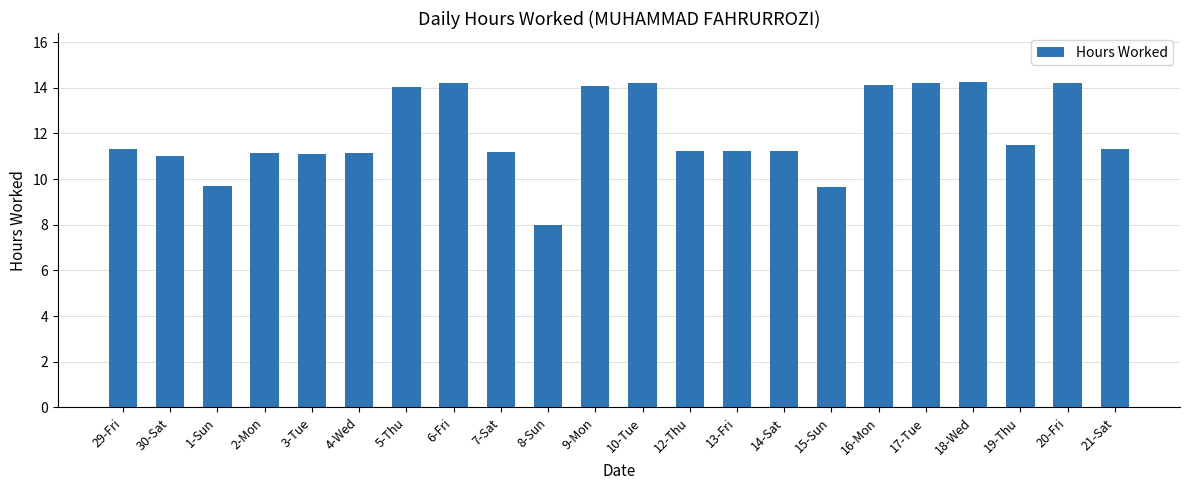

Which has a higher value, 15-Sun or 10-Tue?

10-Tue